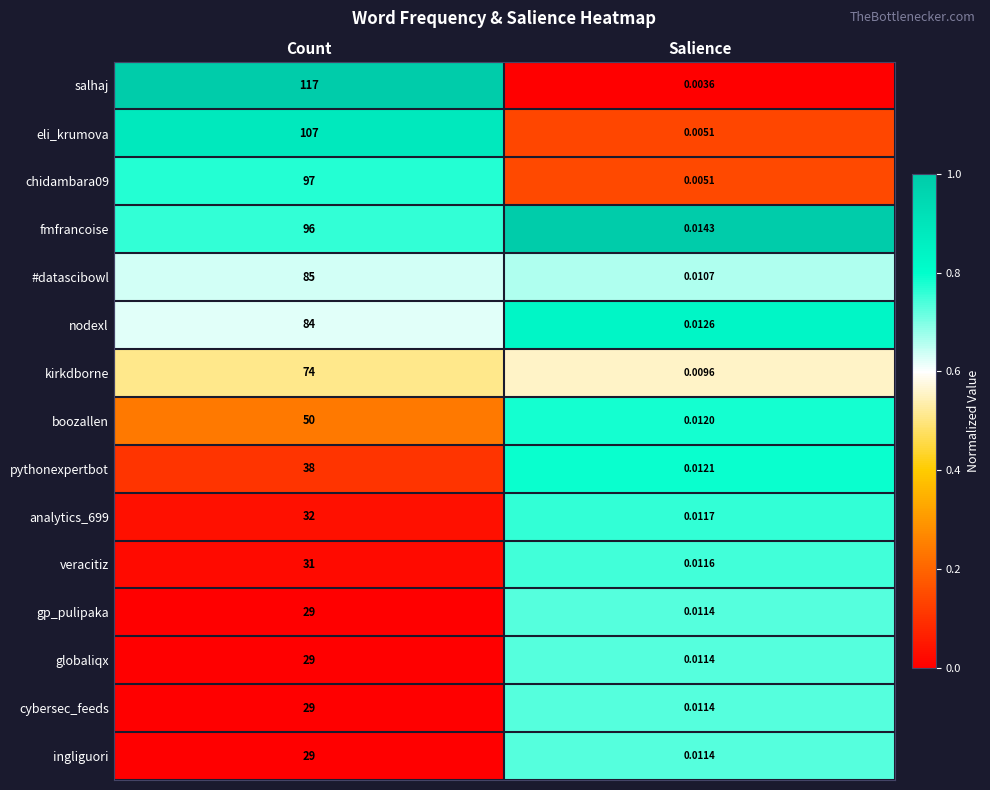

Which category has the highest value in the veracitiz series?

Count